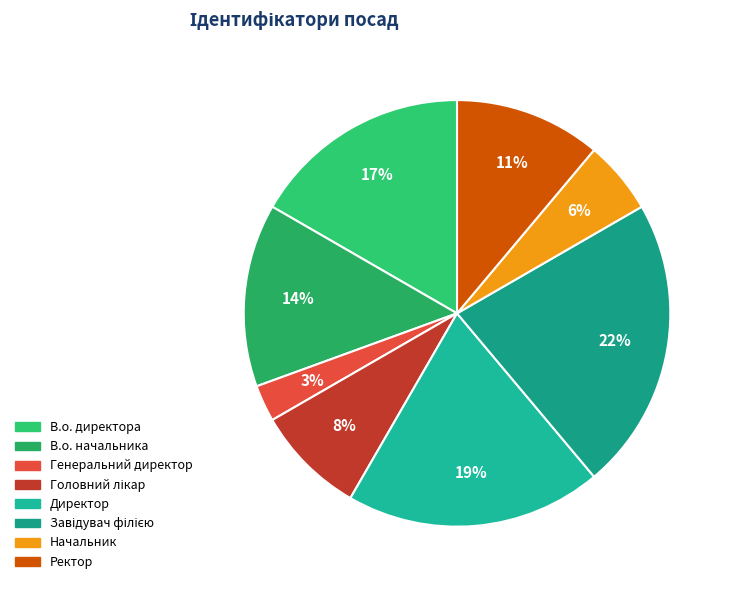

What portion of the pie excludes Головний лікар?

91.7%